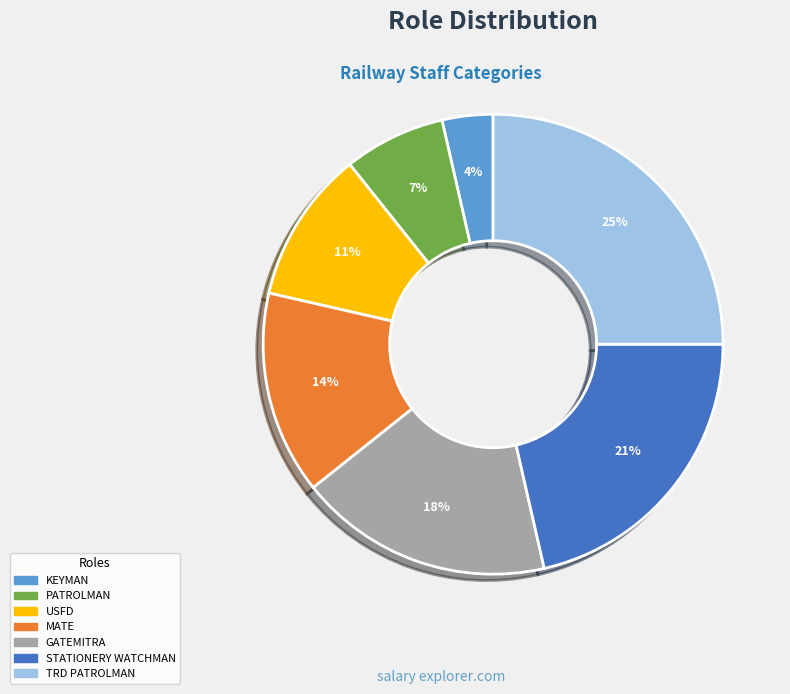

How many segments does this pie chart have?

7